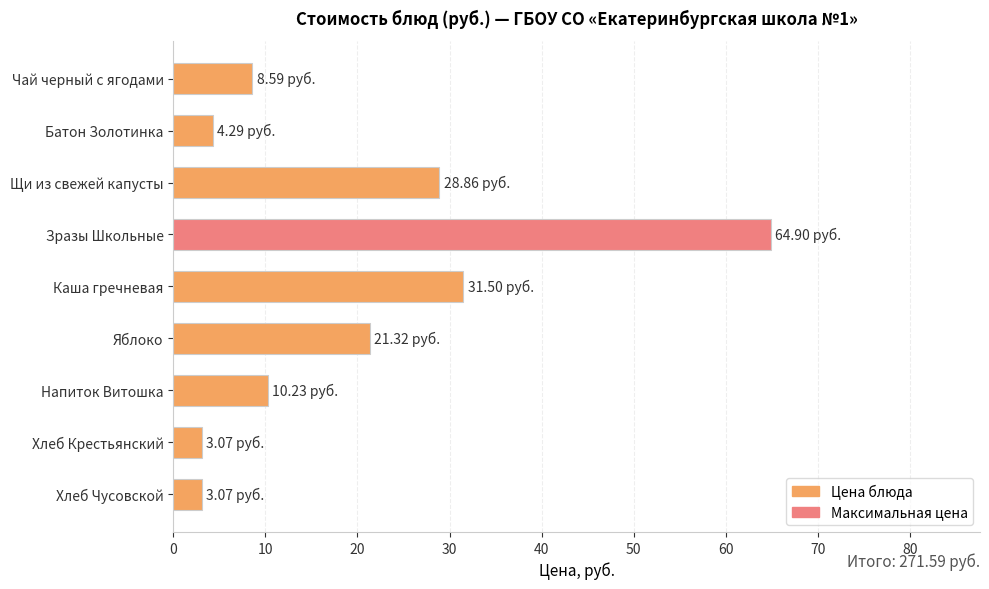

Count the number of values greater than 10.

5